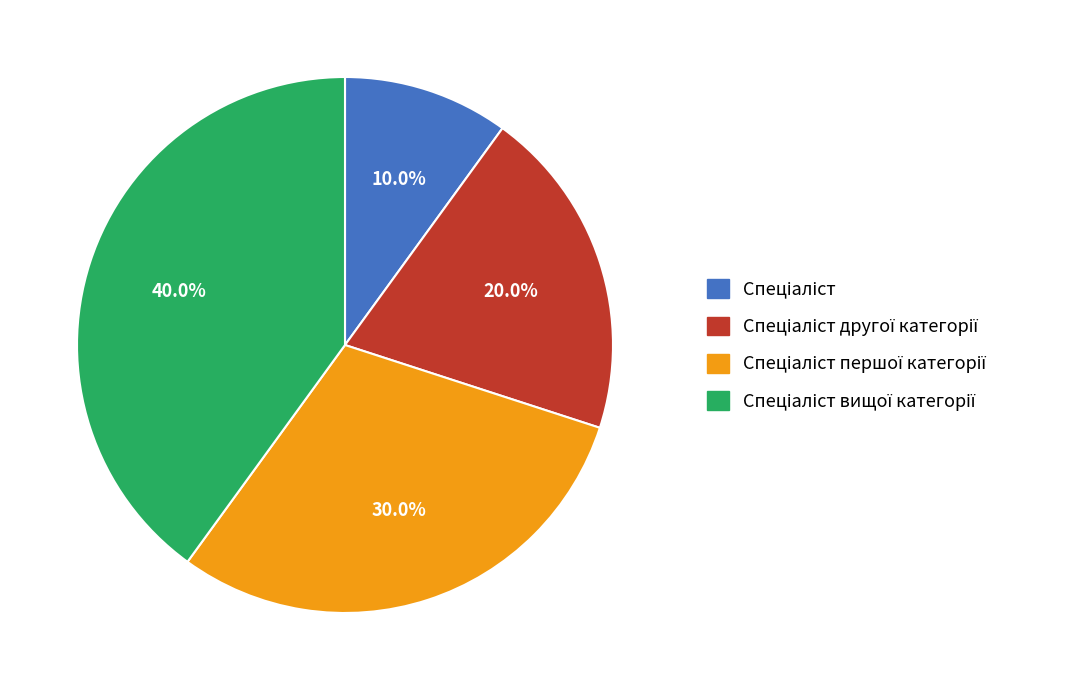

Is there any slice that represents more than half of the pie?

No